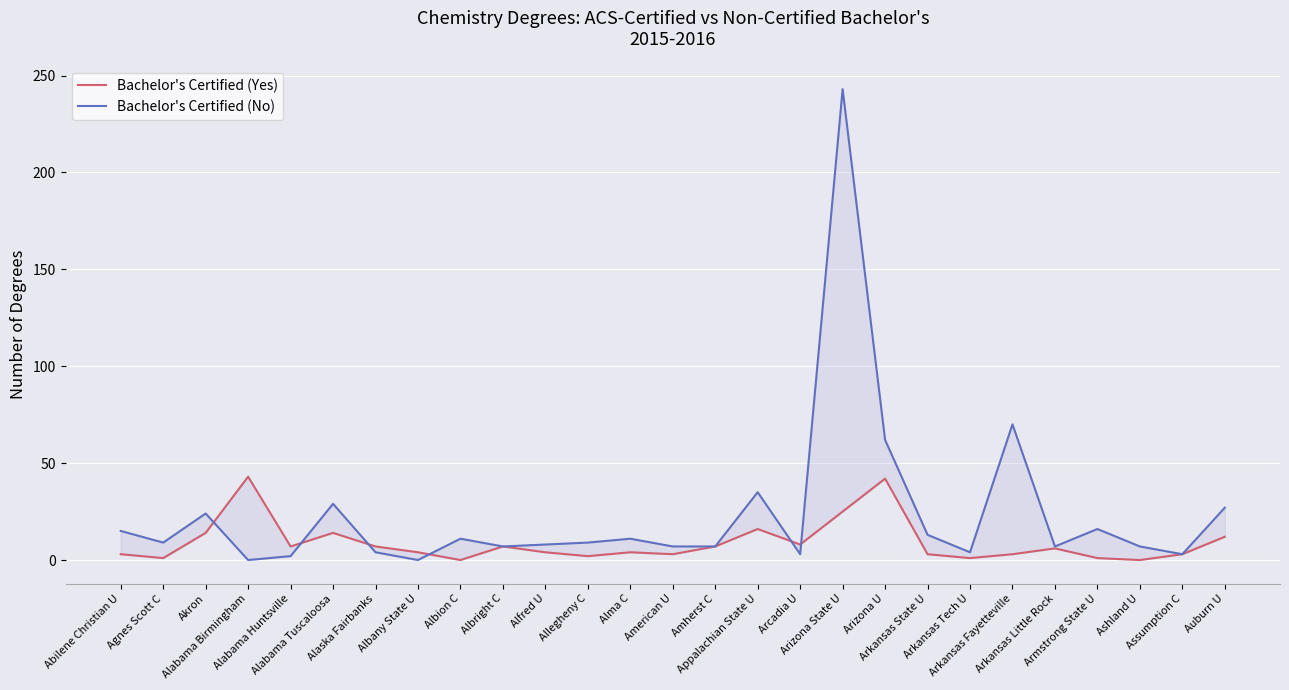

What is the difference between the highest and lowest values at Alabama Huntsville?

5